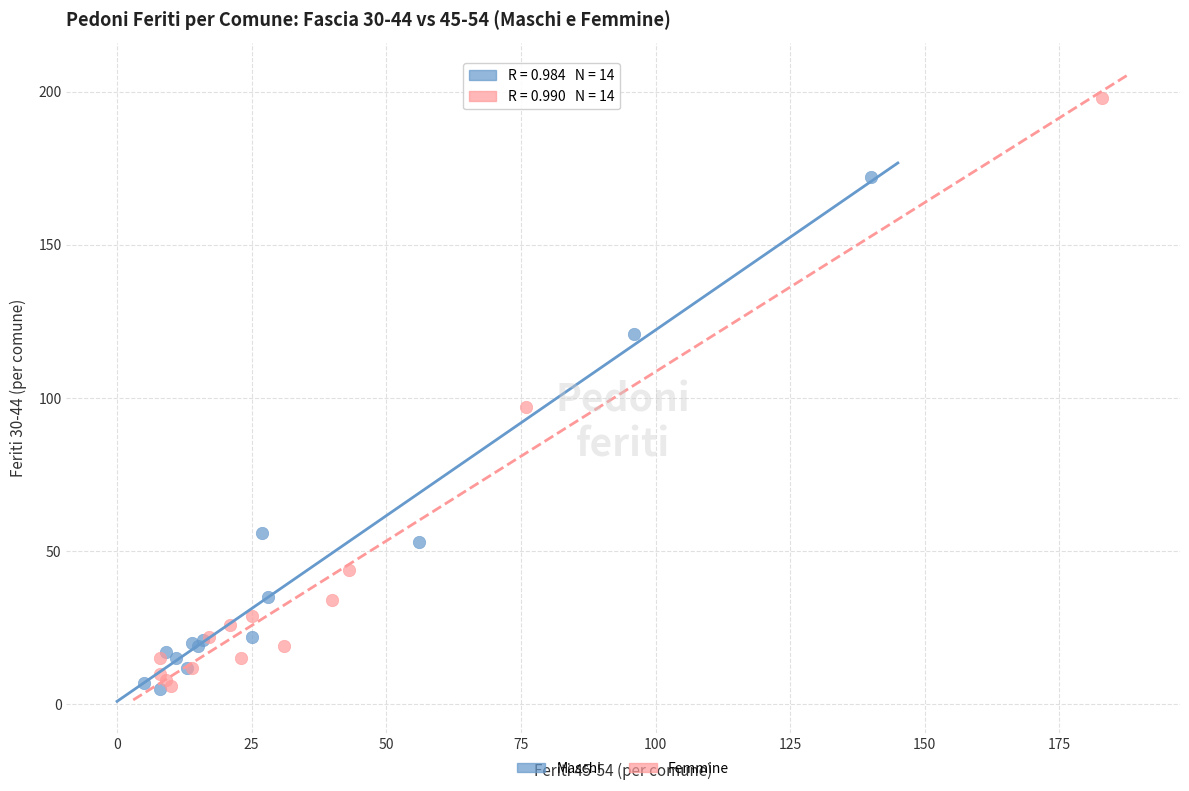

Which series contains the highest Y value?

Femmine